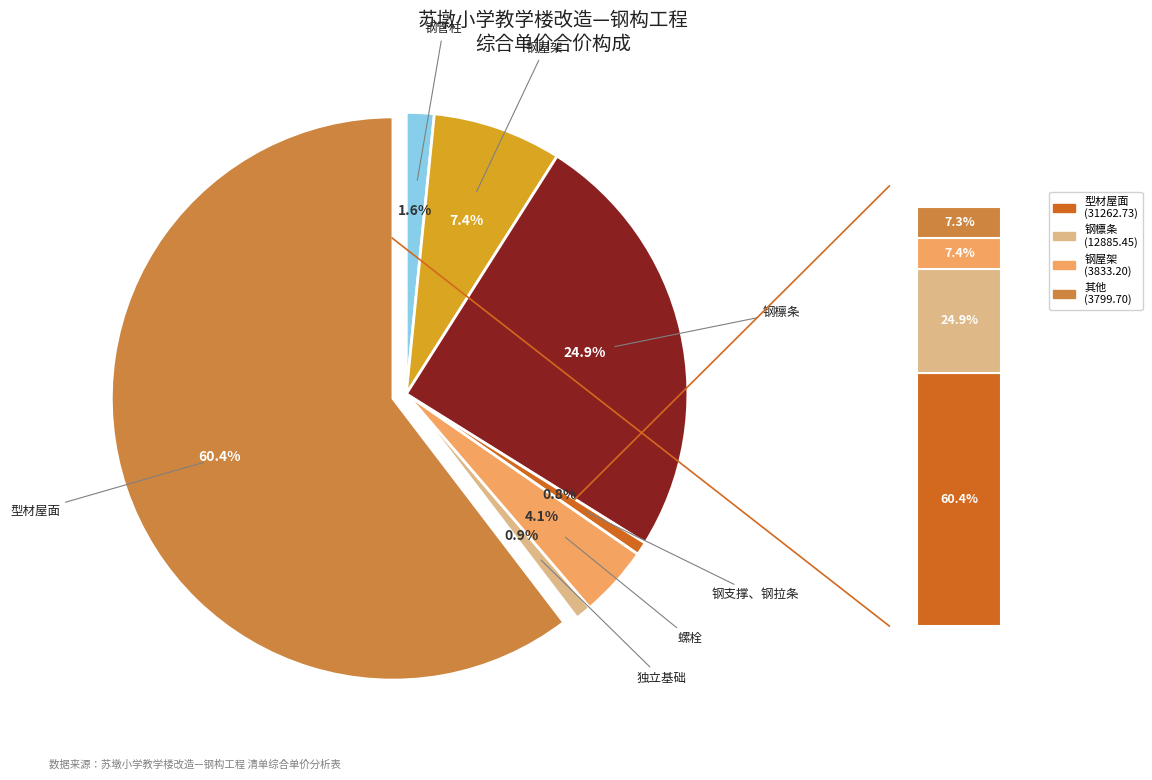

Approximately how many times larger is the value at 钢管柱 compared to 钢檩条?

0.1